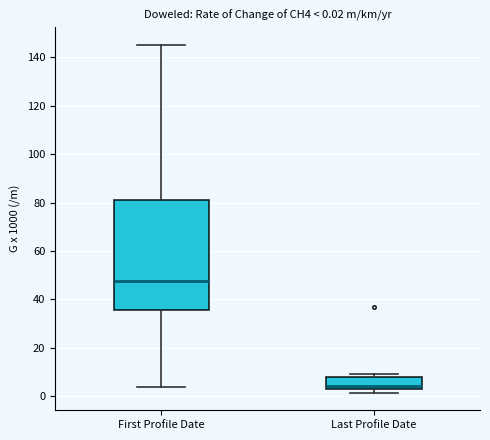

Comparing the boxes themselves (not the whiskers), which one is the tallest?

First Profile Date